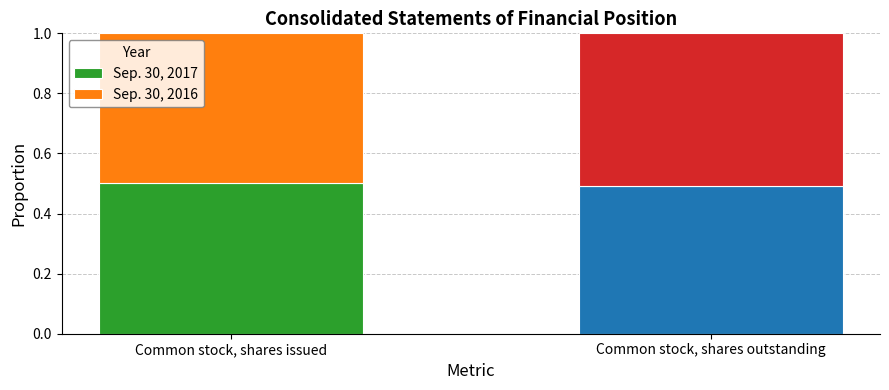

What is the sum of the Sep. 30, 2017 values at Common stock, shares issued and Common stock, shares outstanding?

1.0